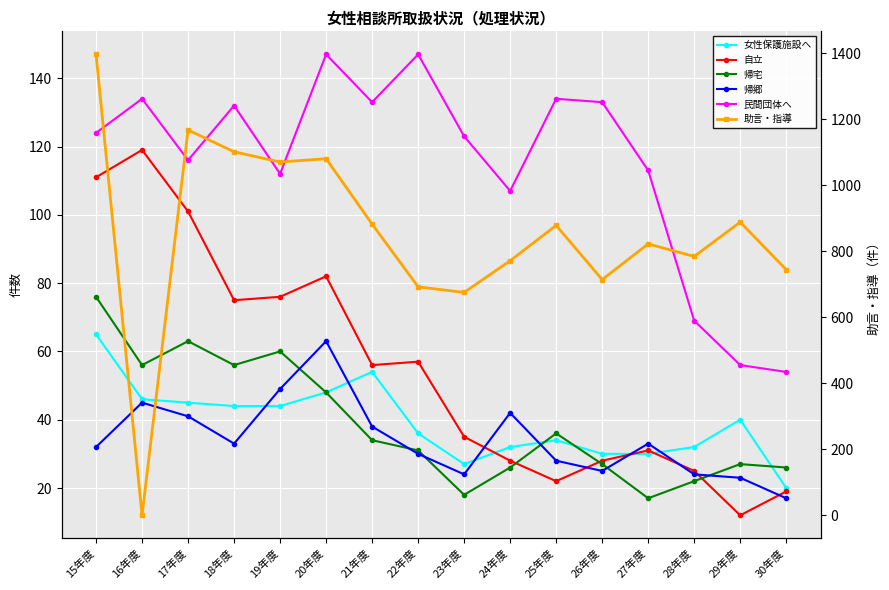

True or false: 民間団体へ and 自立 intersect in this chart.

False